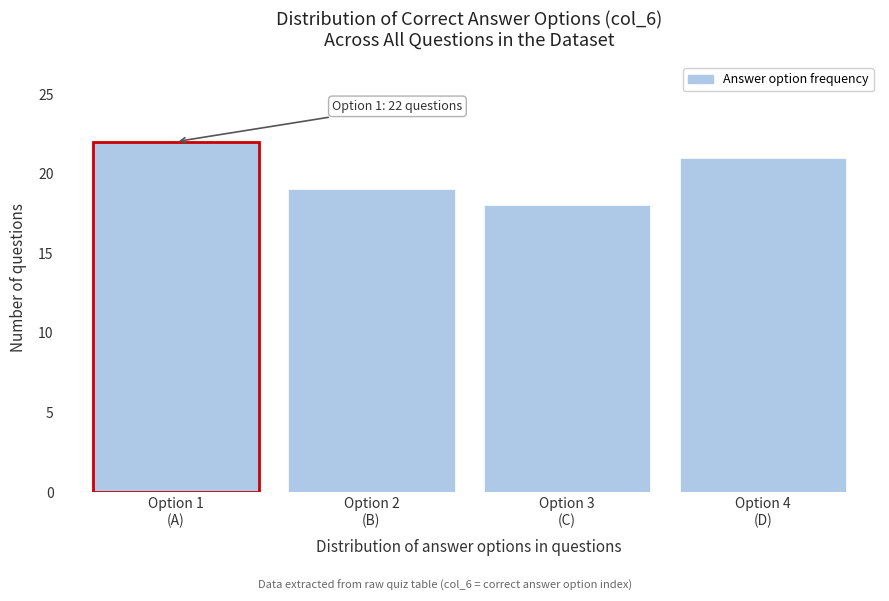

Reading left to right, list all the values displayed in this chart.

22	19	18	21